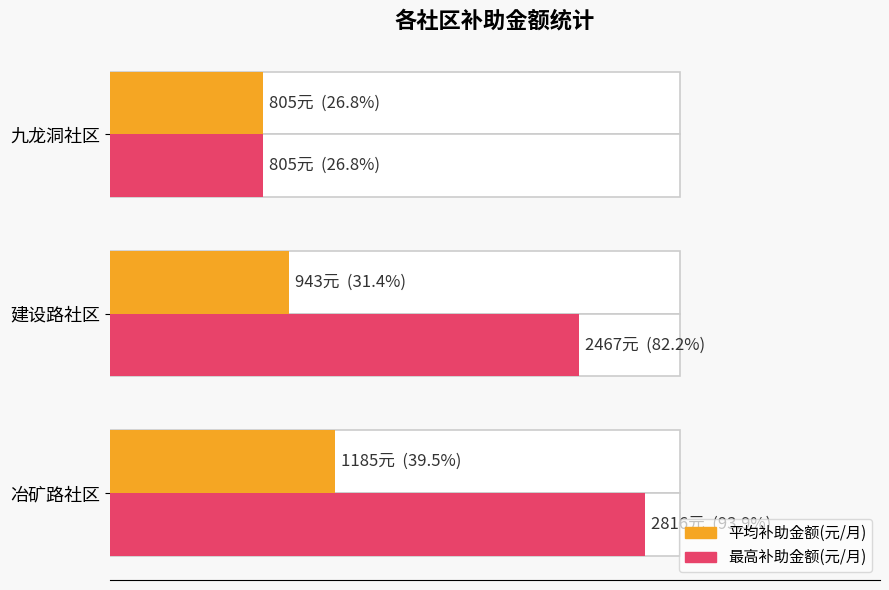

Which series has the largest range (max minus min)?

最高补助金额(元/月)